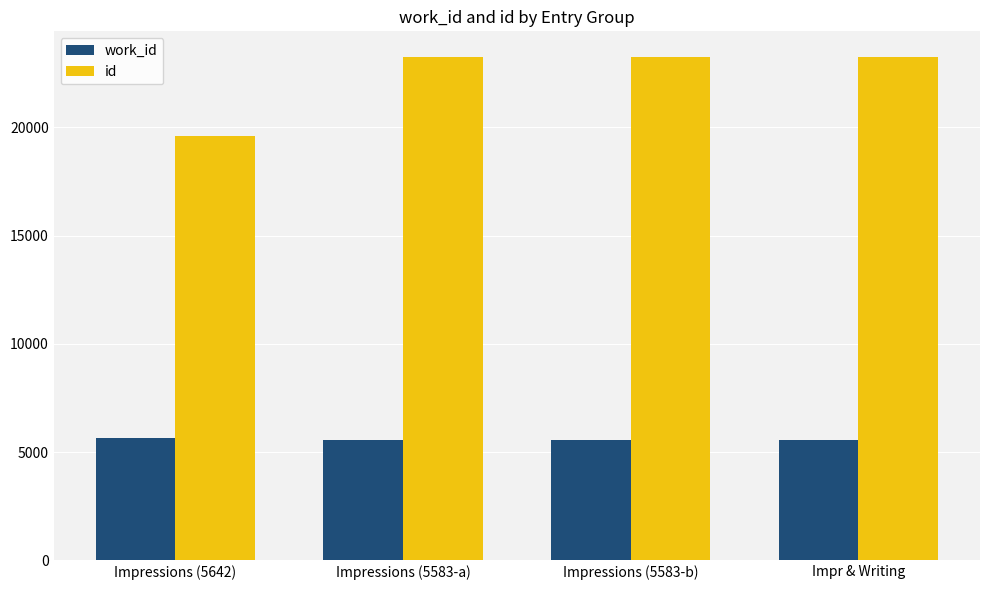

What is the sum of the work_id values at Impressions (5583-b) and Impr & Writing?

11166.0